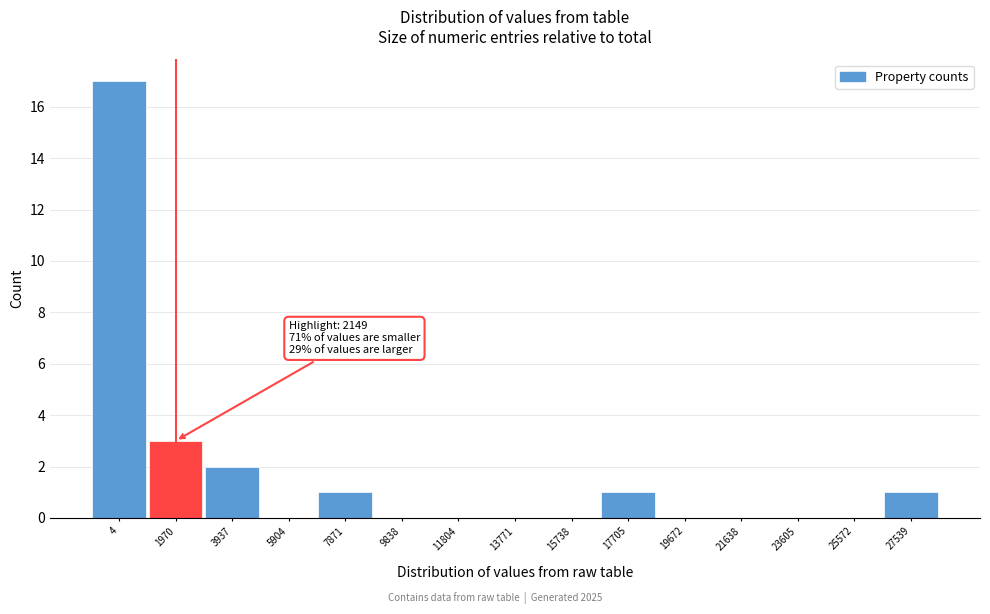

Reading left to right, extract all data points from this chart.

4=17	1970=3	3937=2	5904=0	7871=1	9838=0	11804=0	13771=0	15738=0	17705=1	19672=0	21638=0	23605=0	25572=0	27539=1